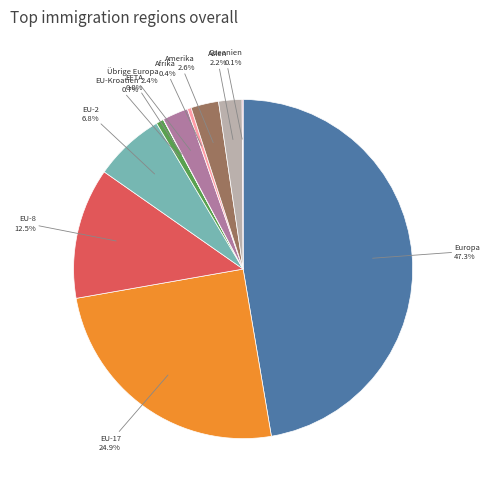

To the nearest percent, what is the difference between the largest and smallest slice percentages?

47%